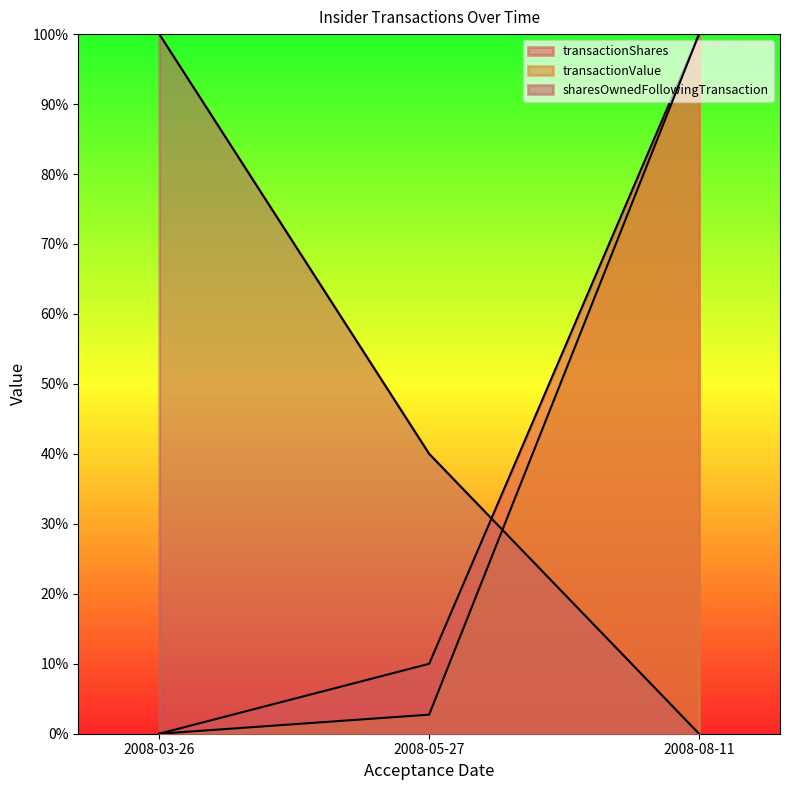

At which category is the sum across all series the highest?

2008-08-11